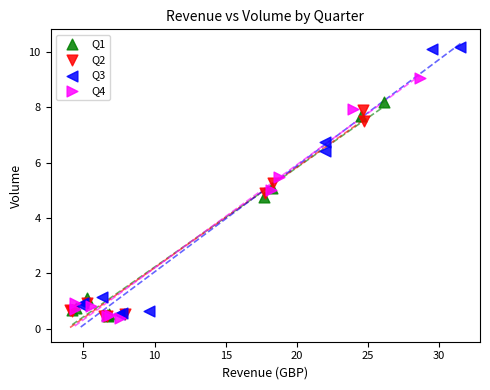

Which series contains the highest Y value?

Q3